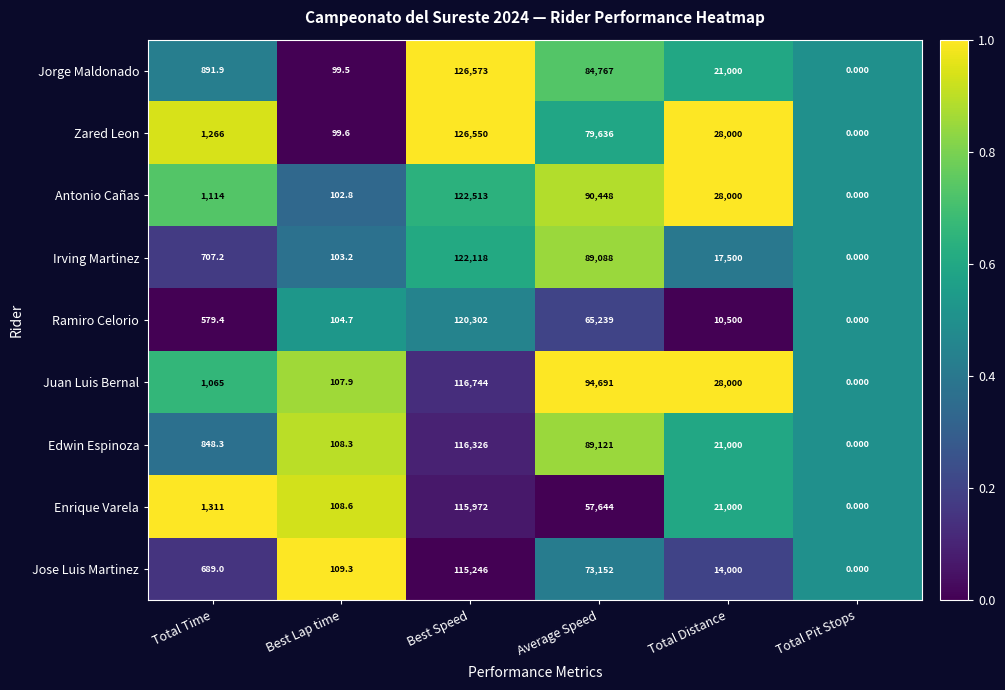

At which category is the sum across all series the highest?

Best Speed